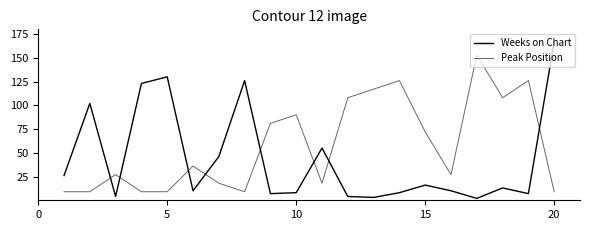

What is the value of the Peak Position point at the 1st from the left?

9